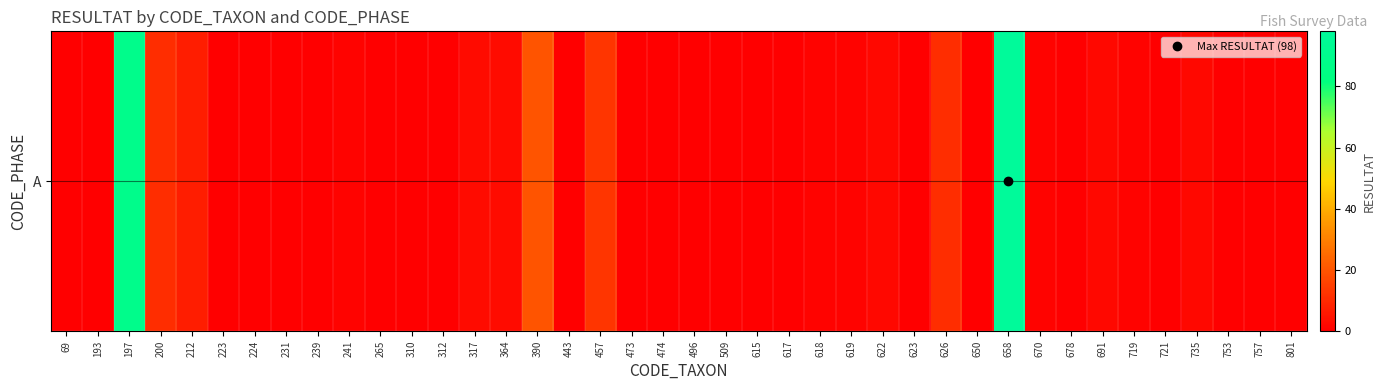

What is the change in value from 364 to 474?

-3